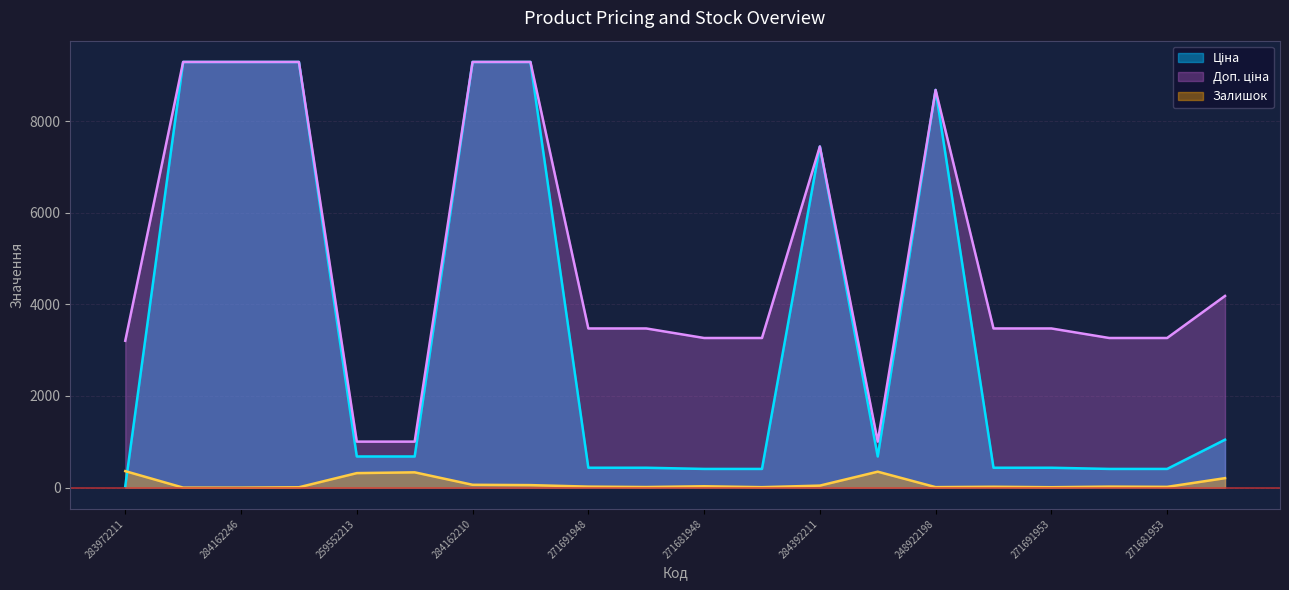

Which series has the largest total across all categories?

Доп. ціна